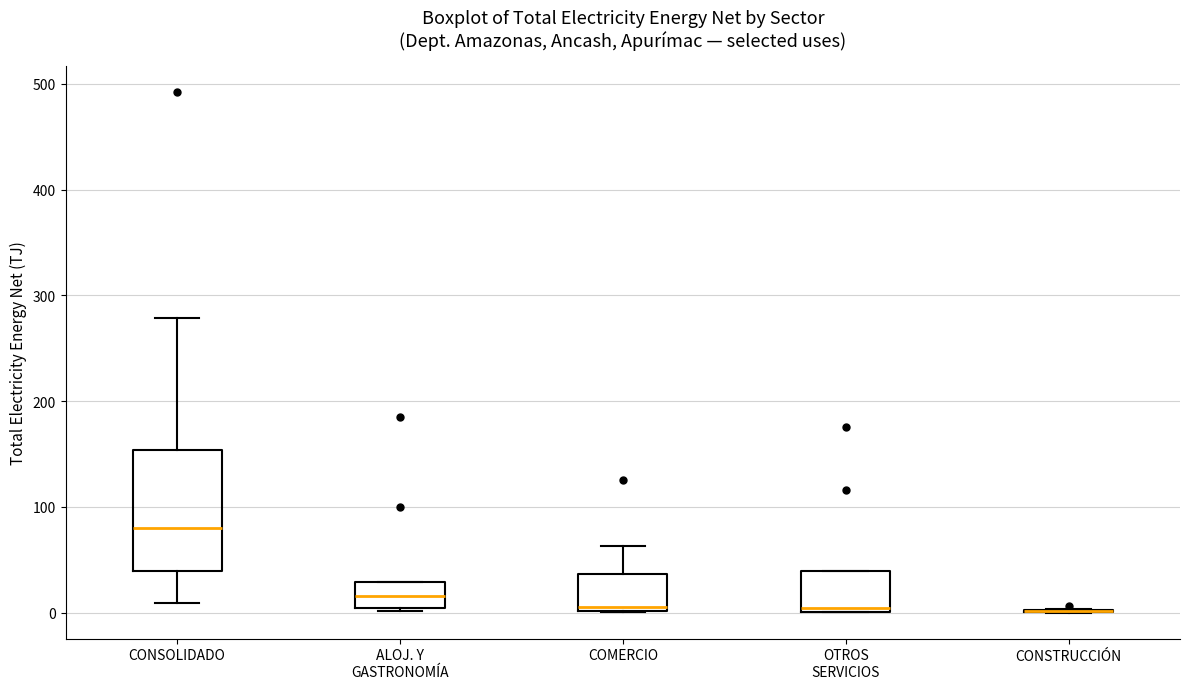

Comparing the boxes themselves (not the whiskers), which one is the tallest?

CONSOLIDADO